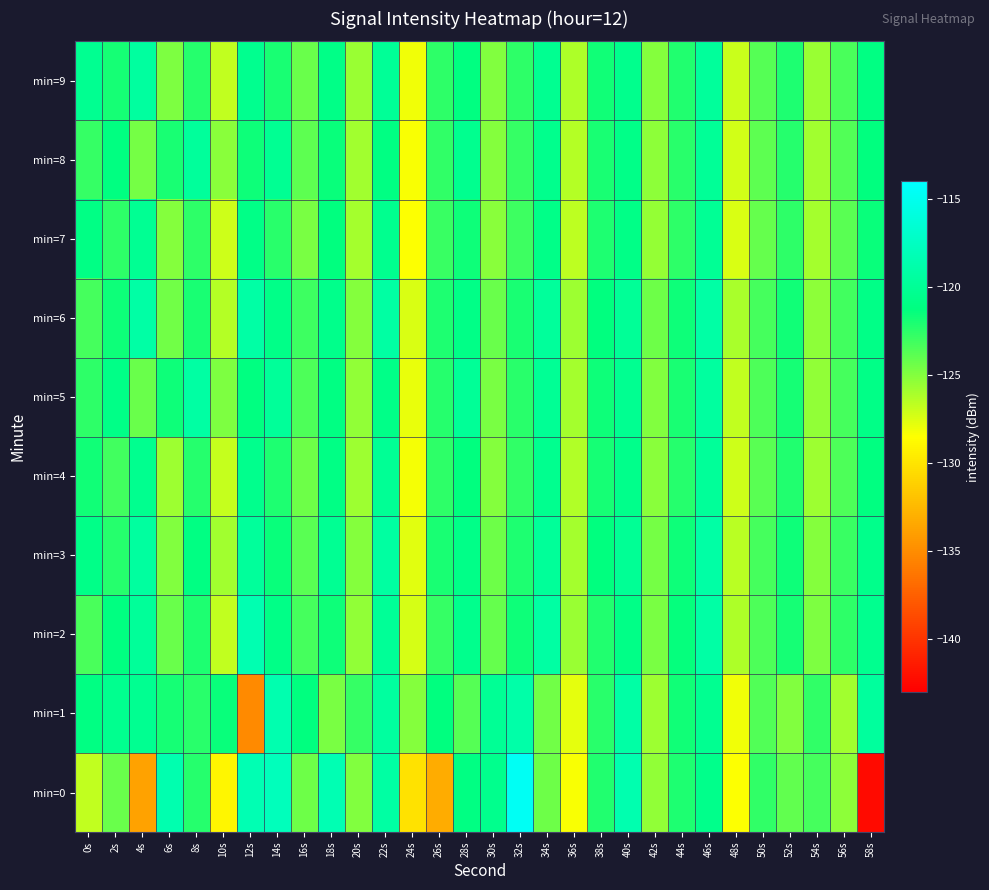

At 26s, list the series in order from smallest to largest.

min=0, min=7, min=2, min=8, min=4, min=9, min=5, min=6, min=3, min=1